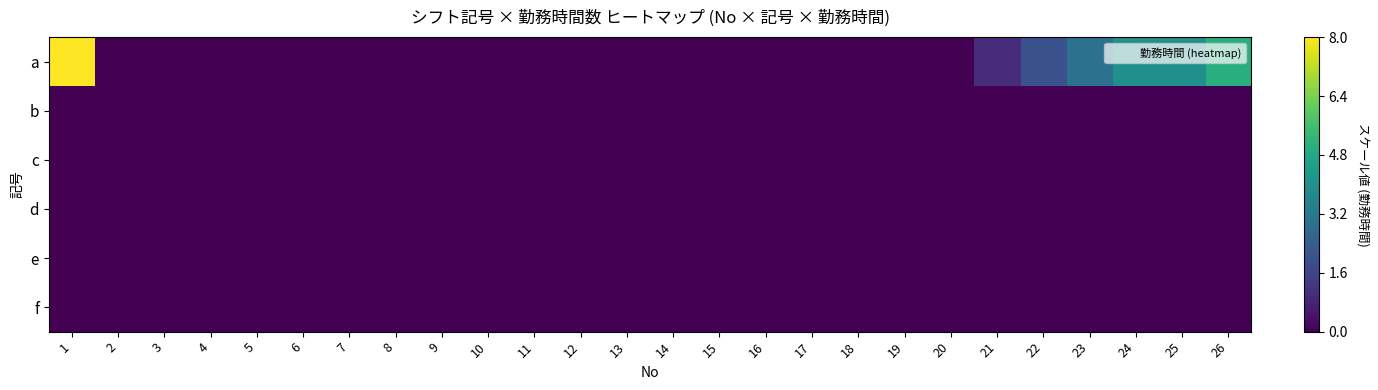

Reading left to right, list all the values displayed in this chart.

a: 1=1.0	2=0.0	3=0.0	4=0.0	5=0.0	6=0.0	7=0.0	8=0.0	9=0.0	10=0.0	11=0.0	12=0.0	13=0.0	14=0.0	15=0.0	16=0.0	17=0.0	18=0.0	19=0.0	20=0.0	21=0.1	22=0.2	23=0.4	24=0.5	25=0.5	26=0.6
b: 1=0.0	2=0.0	3=0.0	4=0.0	5=0.0	6=0.0	7=0.0	8=0.0	9=0.0	10=0.0	11=0.0	12=0.0	13=0.0	14=0.0	15=0.0	16=0.0	17=0.0	18=0.0	19=0.0	20=0.0	21=0.0	22=0.0	23=0.0	24=0.0	25=0.0	26=0.0
c: 1=0.0	2=0.0	3=0.0	4=0.0	5=0.0	6=0.0	7=0.0	8=0.0	9=0.0	10=0.0	11=0.0	12=0.0	13=0.0	14=0.0	15=0.0	16=0.0	17=0.0	18=0.0	19=0.0	20=0.0	21=0.0	22=0.0	23=0.0	24=0.0	25=0.0	26=0.0
d: 1=0.0	2=0.0	3=0.0	4=0.0	5=0.0	6=0.0	7=0.0	8=0.0	9=0.0	10=0.0	11=0.0	12=0.0	13=0.0	14=0.0	15=0.0	16=0.0	17=0.0	18=0.0	19=0.0	20=0.0	21=0.0	22=0.0	23=0.0	24=0.0	25=0.0	26=0.0
e: 1=0.0	2=0.0	3=0.0	4=0.0	5=0.0	6=0.0	7=0.0	8=0.0	9=0.0	10=0.0	11=0.0	12=0.0	13=0.0	14=0.0	15=0.0	16=0.0	17=0.0	18=0.0	19=0.0	20=0.0	21=0.0	22=0.0	23=0.0	24=0.0	25=0.0	26=0.0
f: 1=0.0	2=0.0	3=0.0	4=0.0	5=0.0	6=0.0	7=0.0	8=0.0	9=0.0	10=0.0	11=0.0	12=0.0	13=0.0	14=0.0	15=0.0	16=0.0	17=0.0	18=0.0	19=0.0	20=0.0	21=0.0	22=0.0	23=0.0	24=0.0	25=0.0	26=0.0